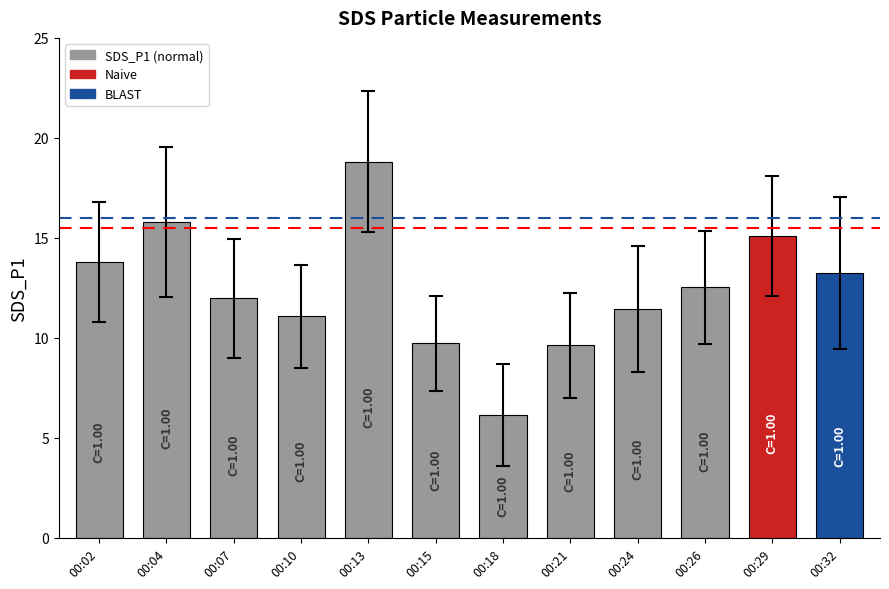

Between 00:26 and 00:10, which is larger?

00:26